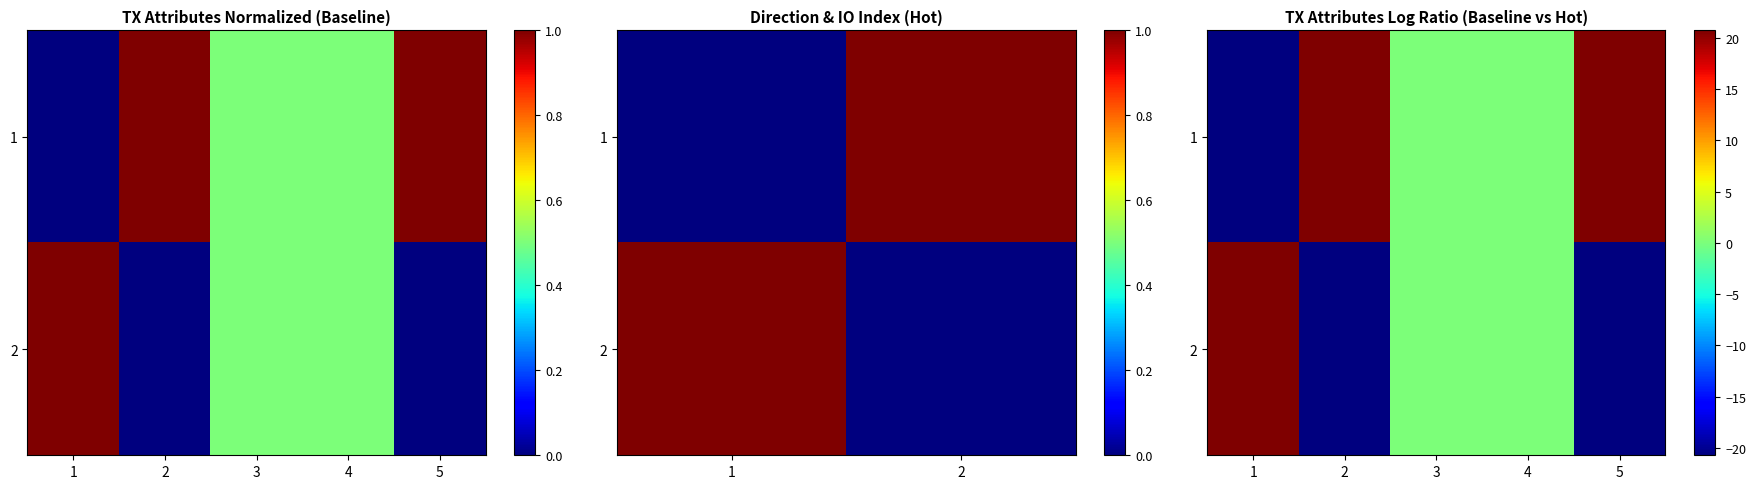

How many categories are shown in the chart?

5